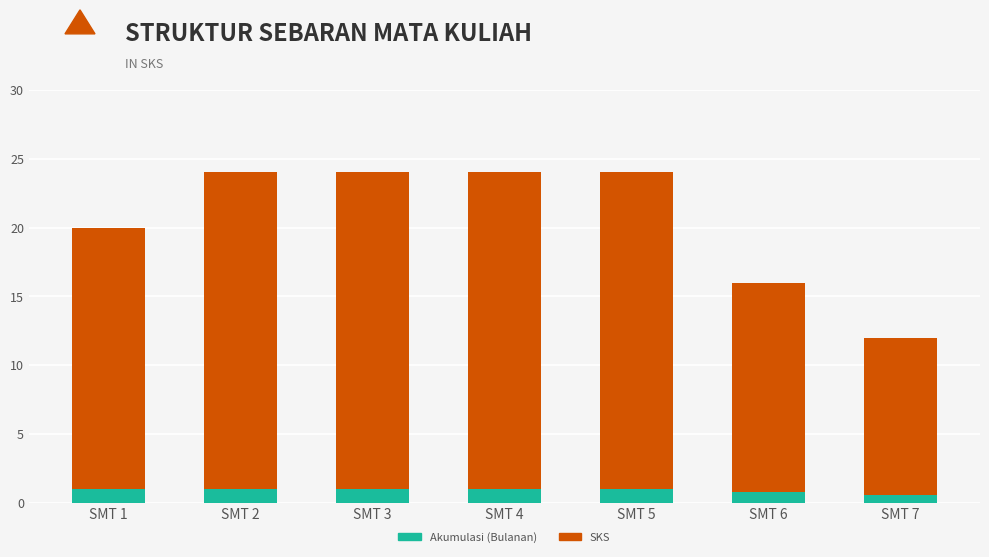

What is the difference between the SKS values at SMT 7 and SMT 4?

12.0